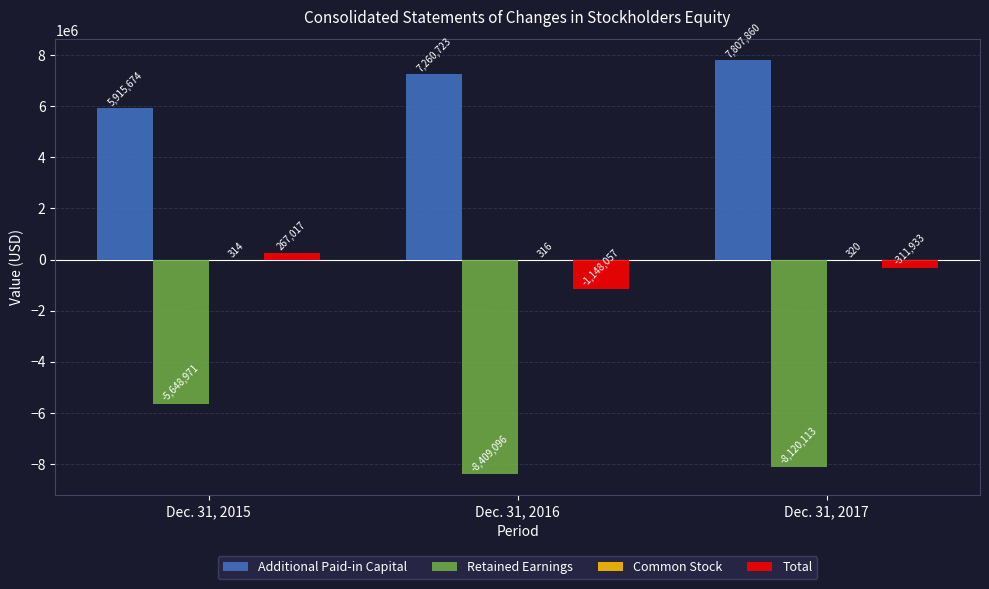

Which label corresponds to the largest value in the chart?

Dec. 31, 2017